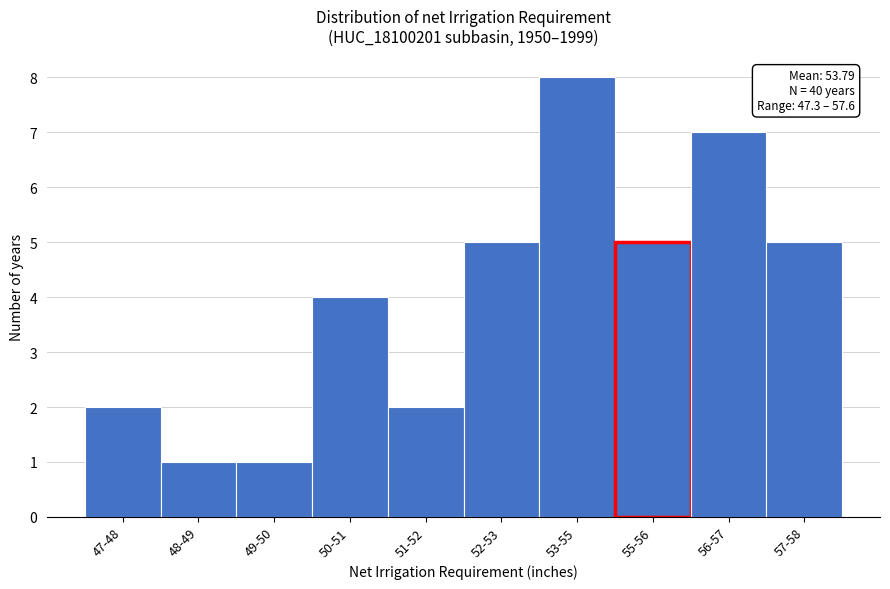

Reading right to left, what are all the values shown in this chart?

57-58=5	56-57=7	55-56=5	53-55=8	52-53=5	51-52=2	50-51=4	49-50=1	48-49=1	47-48=2